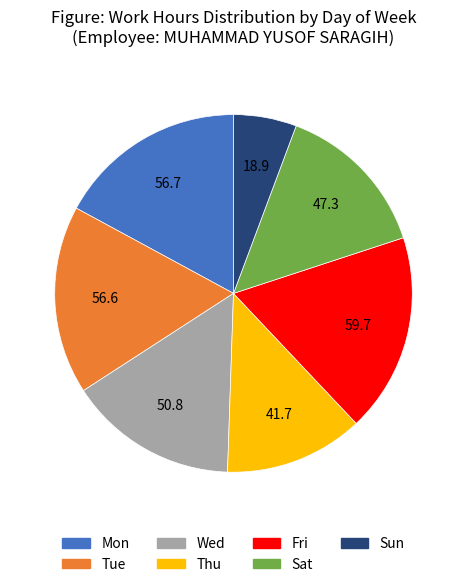

Combined, do Wed and Mon account for over 50%?

No